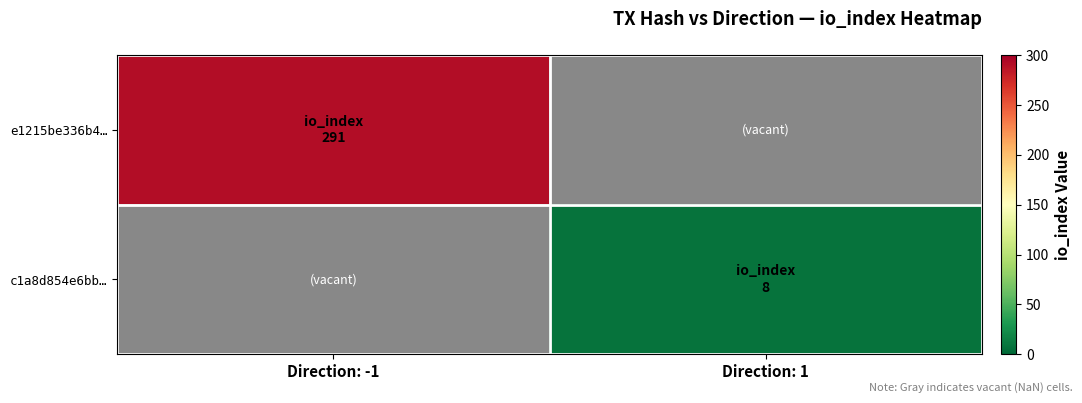

How many distinct data groups are displayed?

2